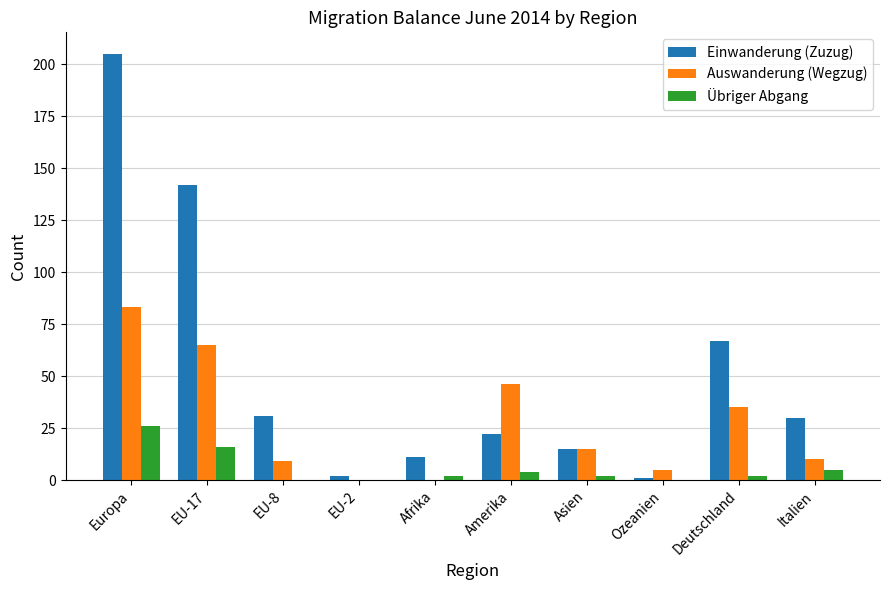

Which series has the largest total across all categories?

Einwanderung (Zuzug)